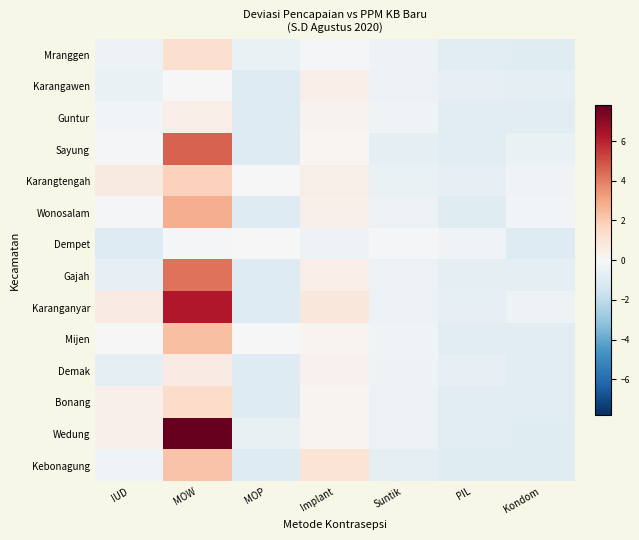

What is the maximum value shown in the chart?

7.8